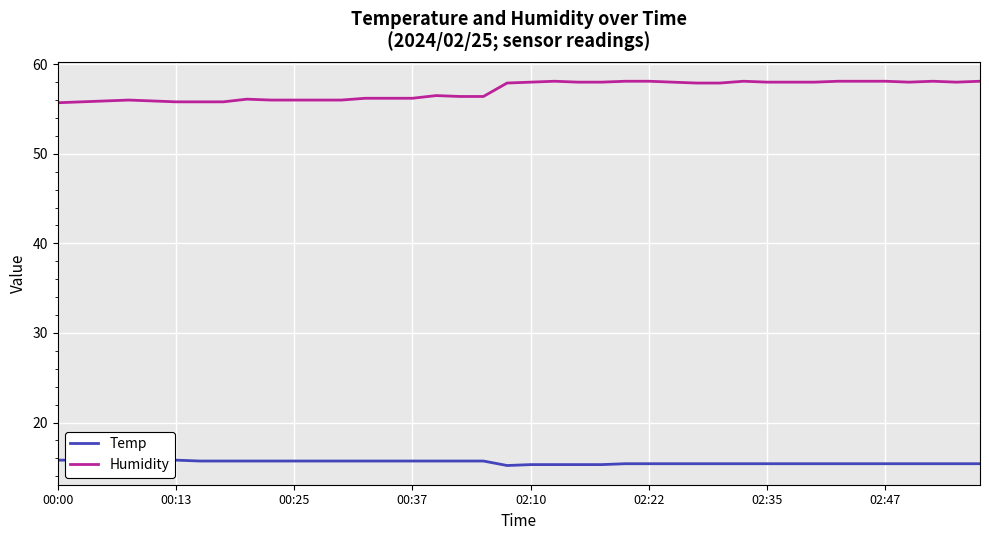

Rank the series by their maximum value, from highest to lowest.

Humidity, Temp